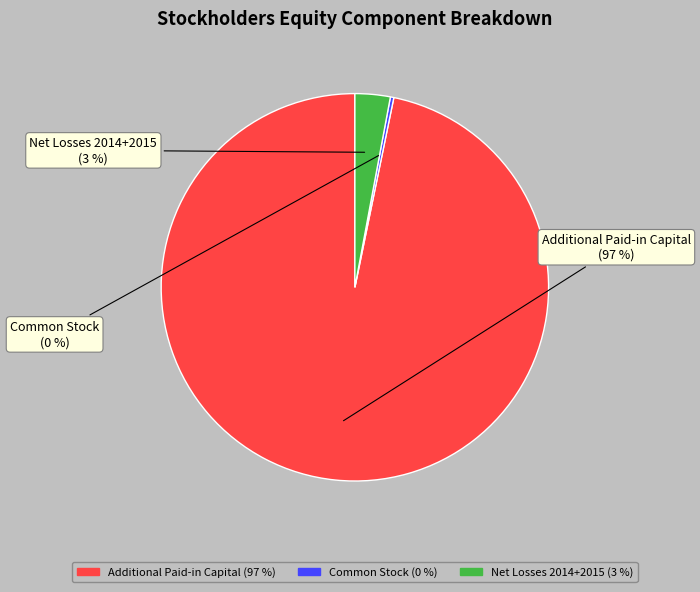

Is there any slice that represents more than half of the pie?

Yes